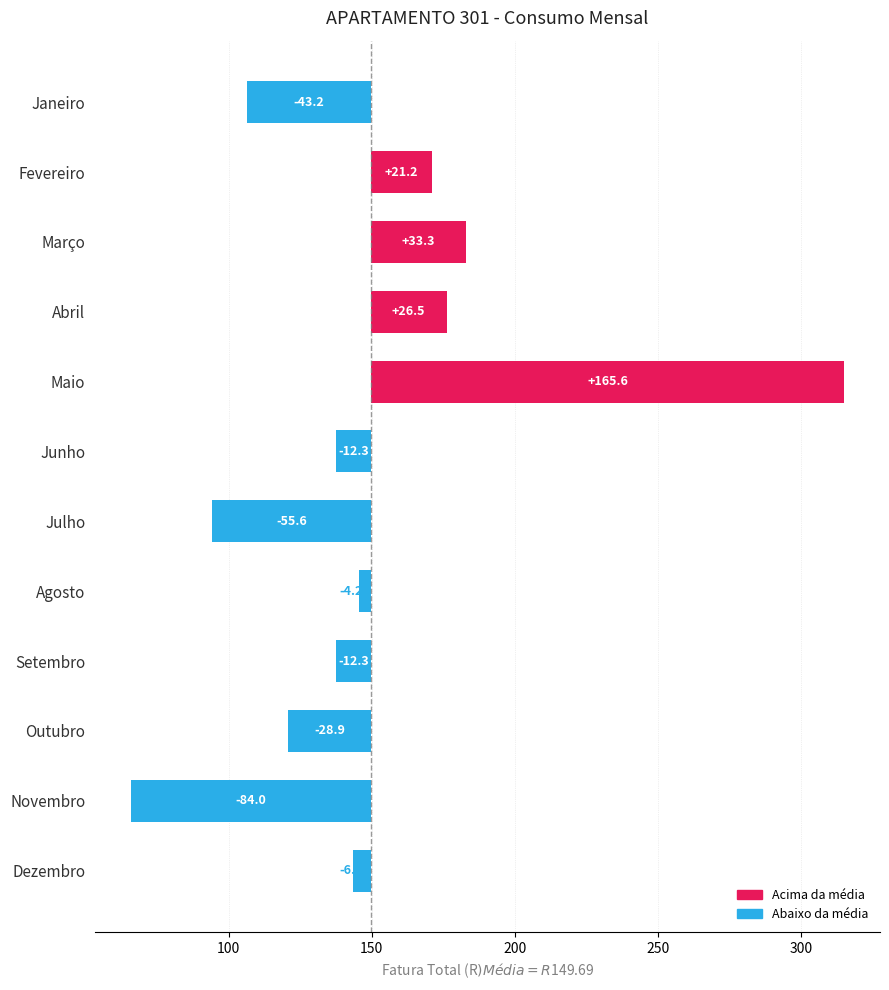

What is the difference between the maximum and minimum values?

249.6